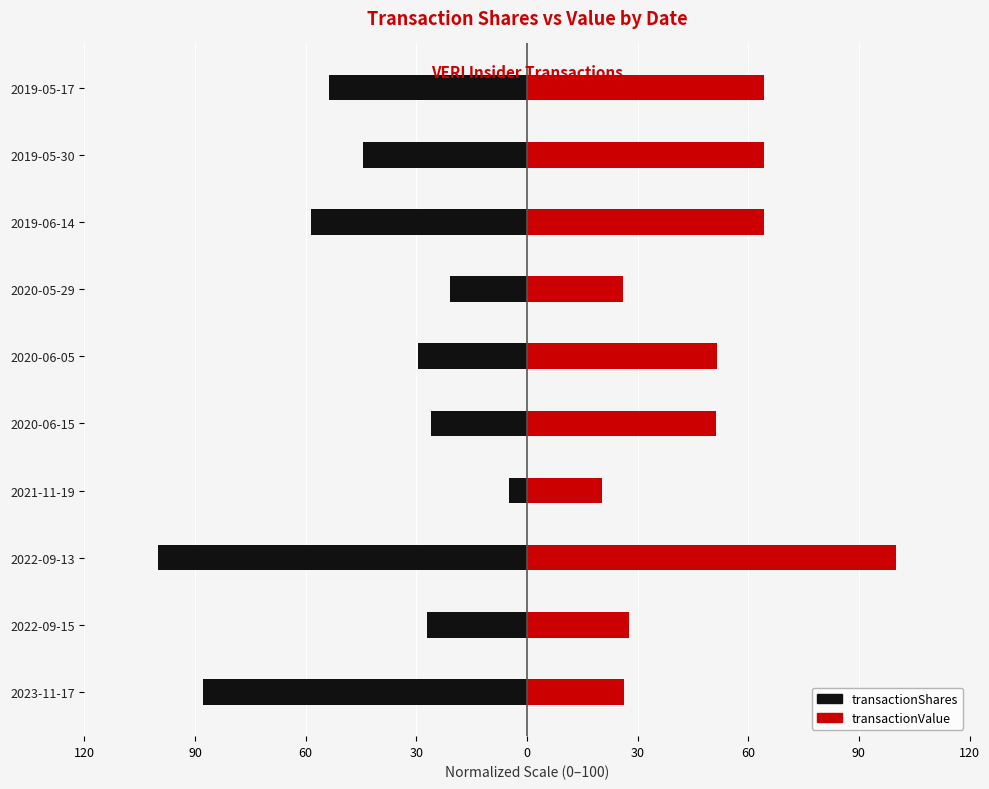

How many distinct data groups are displayed?

2